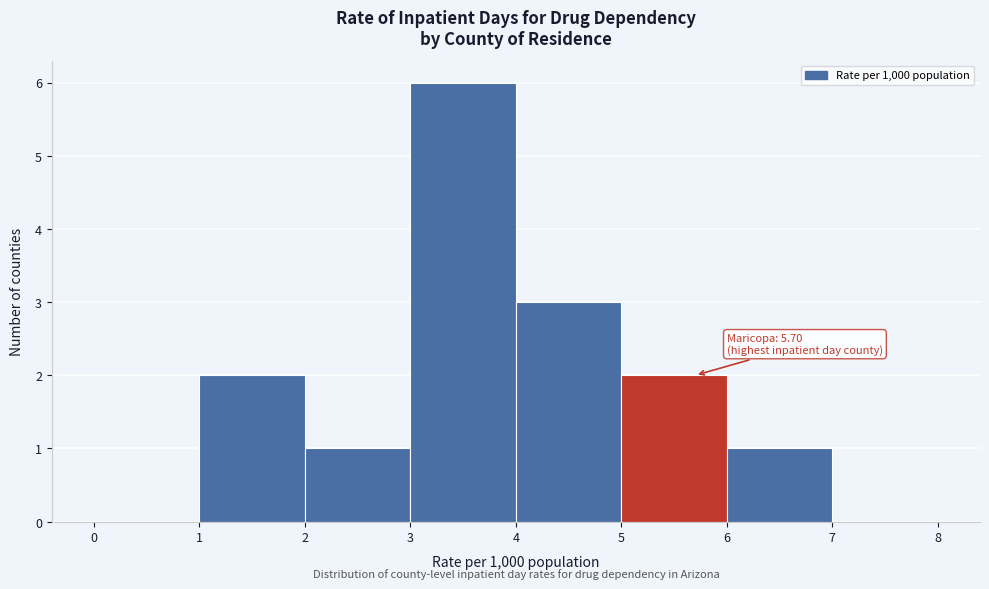

Over which range of the x-axis is the bar tallest?

3 to 4